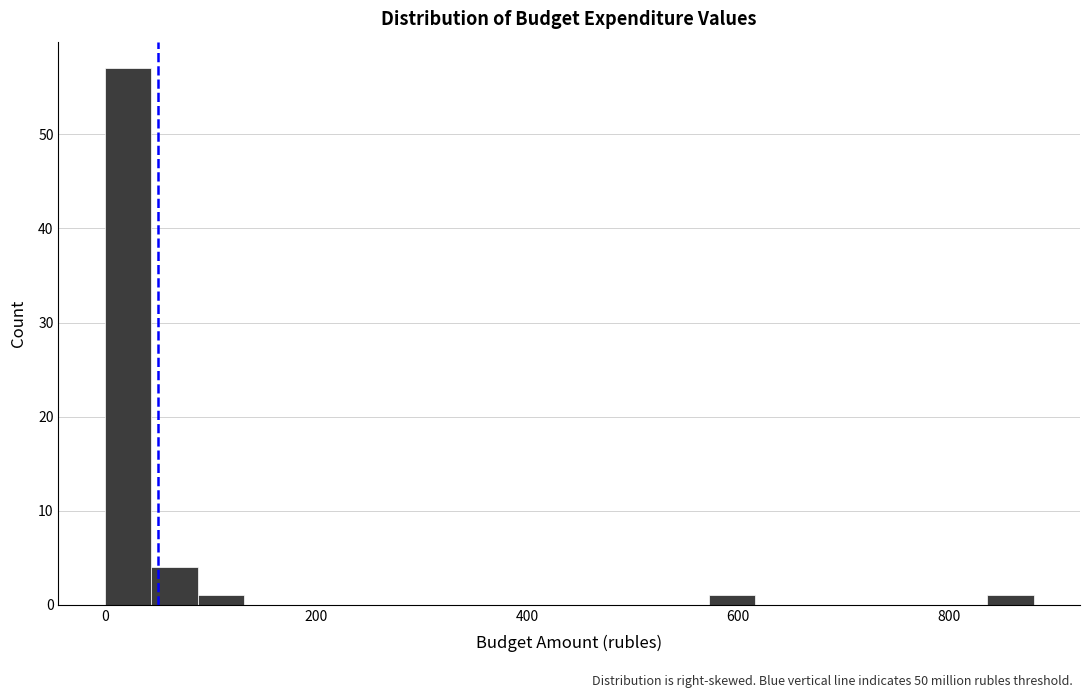

Around what value on the x-axis is the tallest bar? Give the approximate position of its centre, as read against the axis.

20